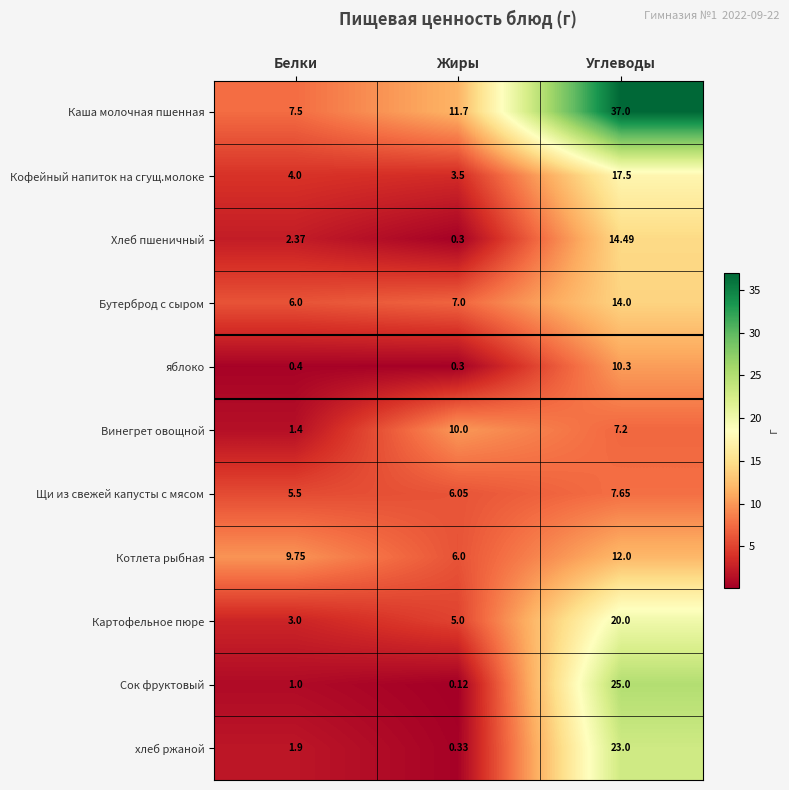

What is the total value across all series at Углеводы?

188.1